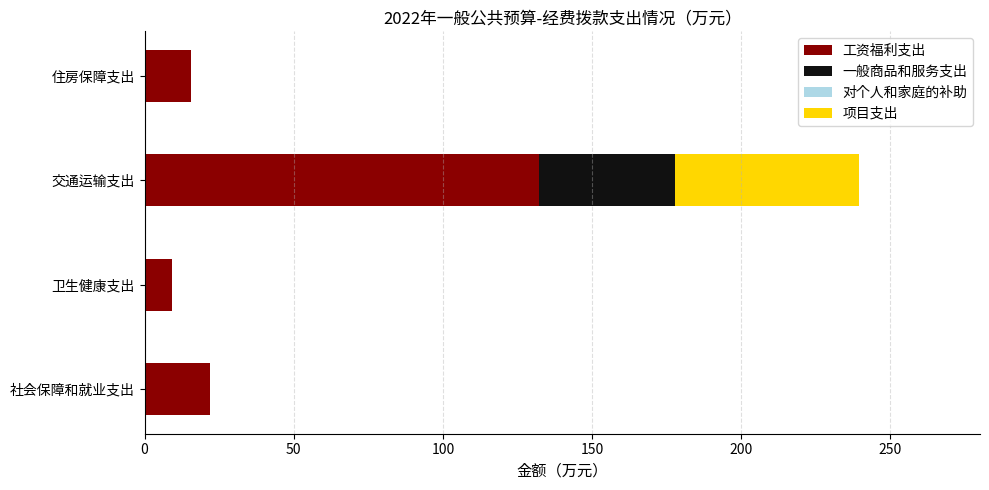

What is the sum of the 工资福利支出 values at 卫生健康支出 and 住房保障支出?

24.8